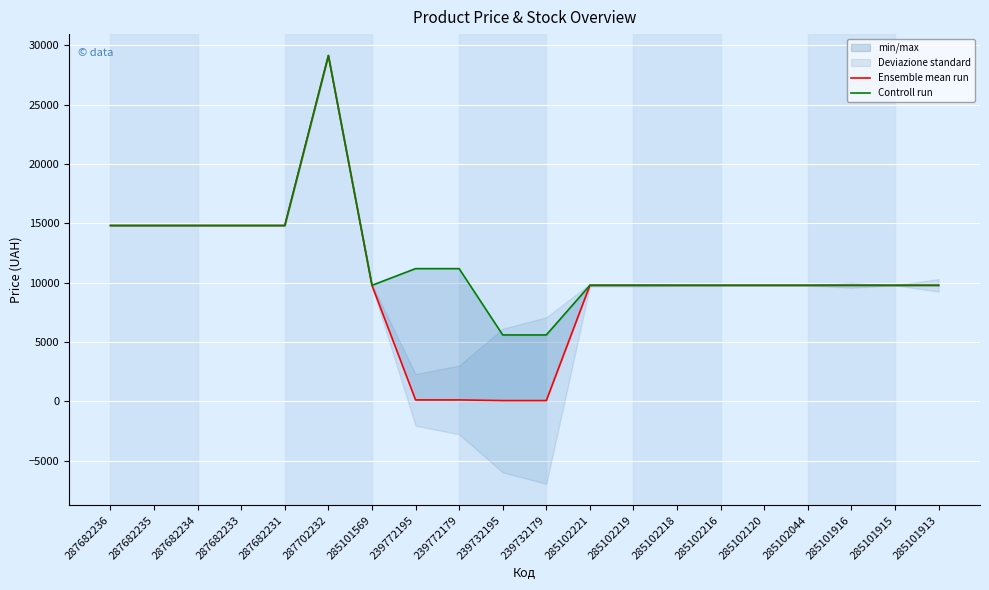

What is the value of the Ensemble mean run point at the 1st from the left?

14817.6